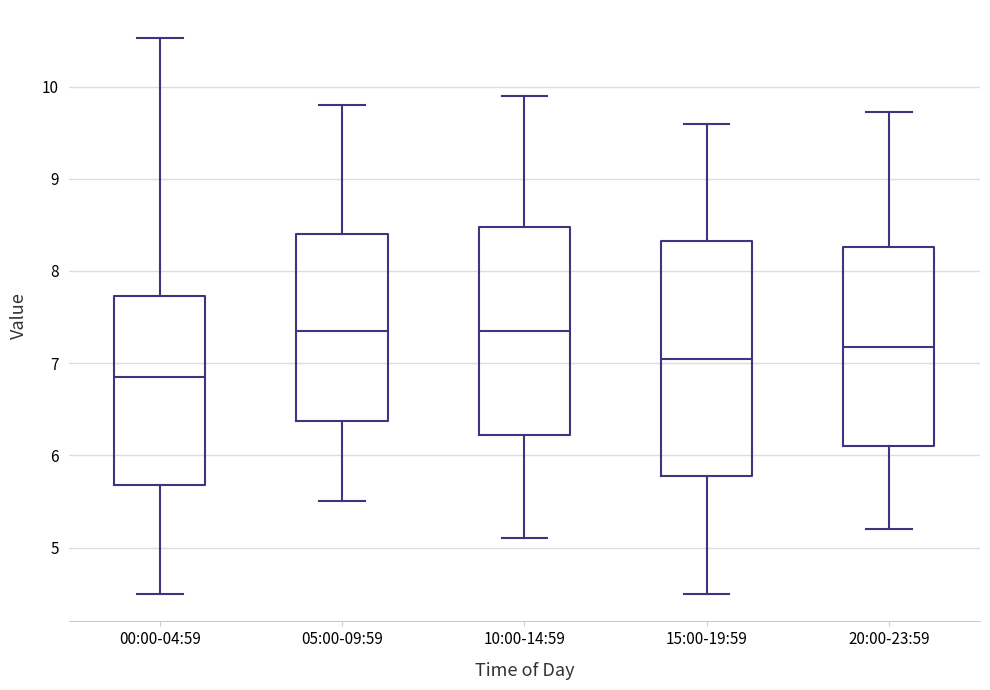

Which box is the tallest, from its lower edge to its upper edge?

15:00-19:59